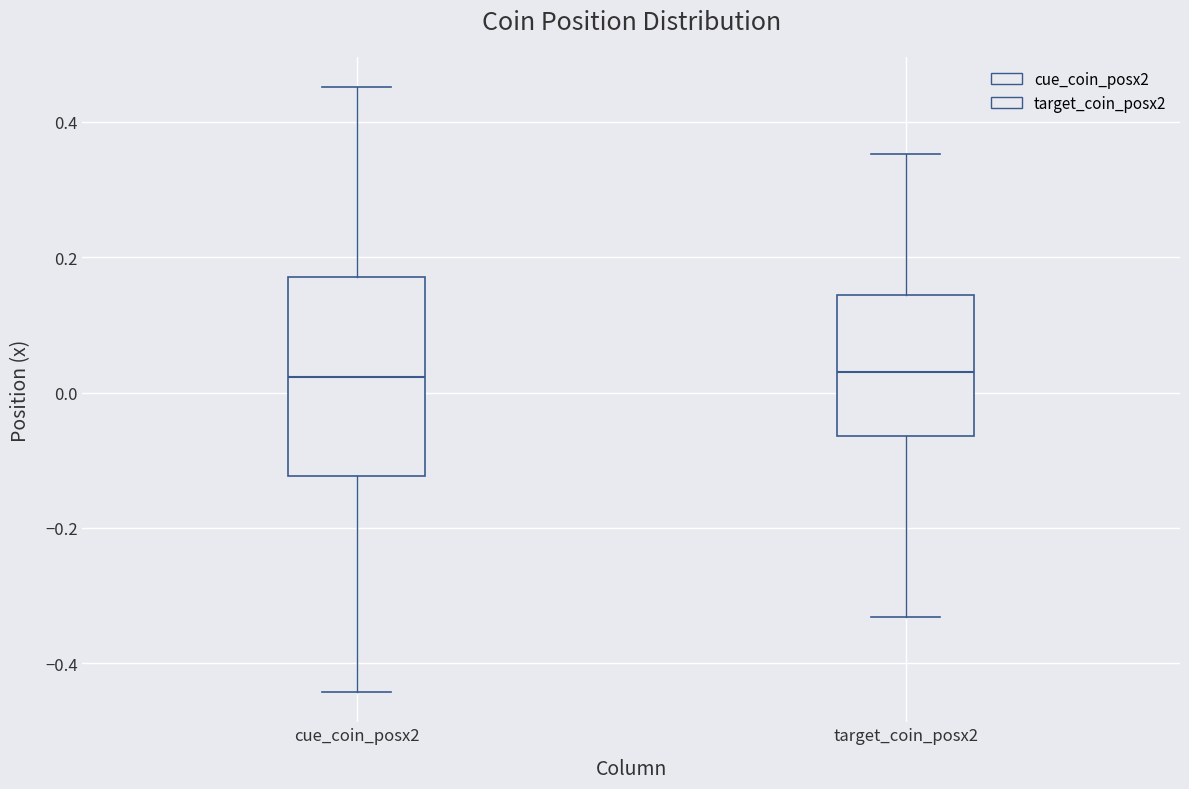

Comparing the boxes themselves (not the whiskers), which one is the tallest?

cue_coin_posx2